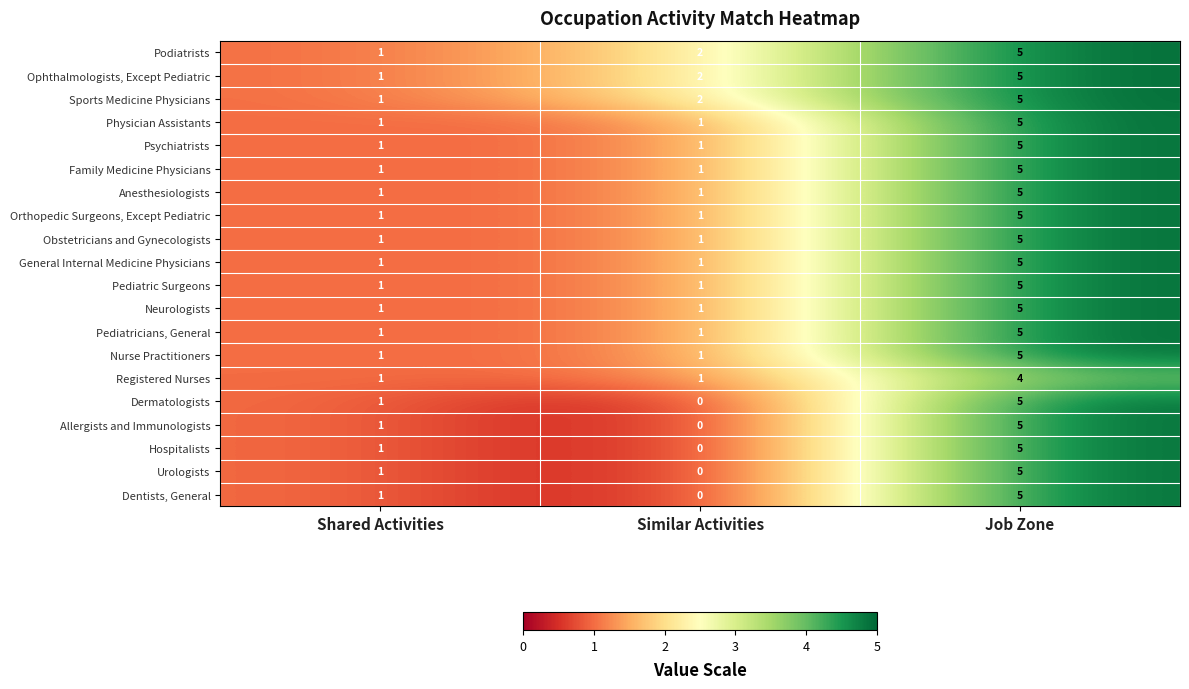

List the labels in order of Urologists value, largest first.

Job Zone, Shared Activities, Similar Activities